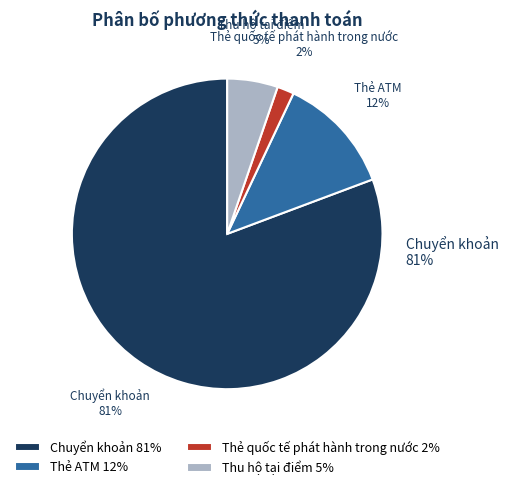

Which slice is the largest?

Chuyển khoản